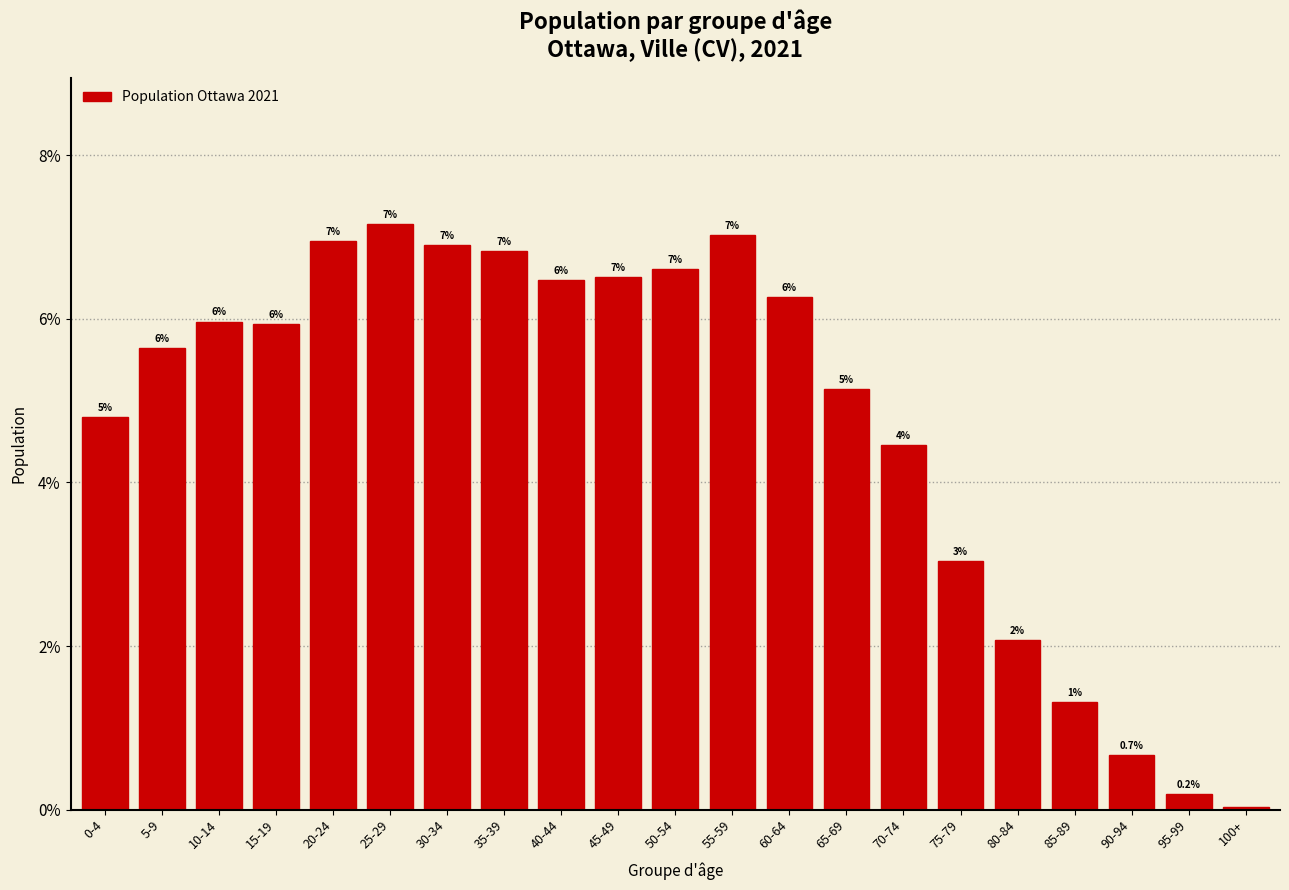

Between 80-84 and 35-39, which is larger?

35-39